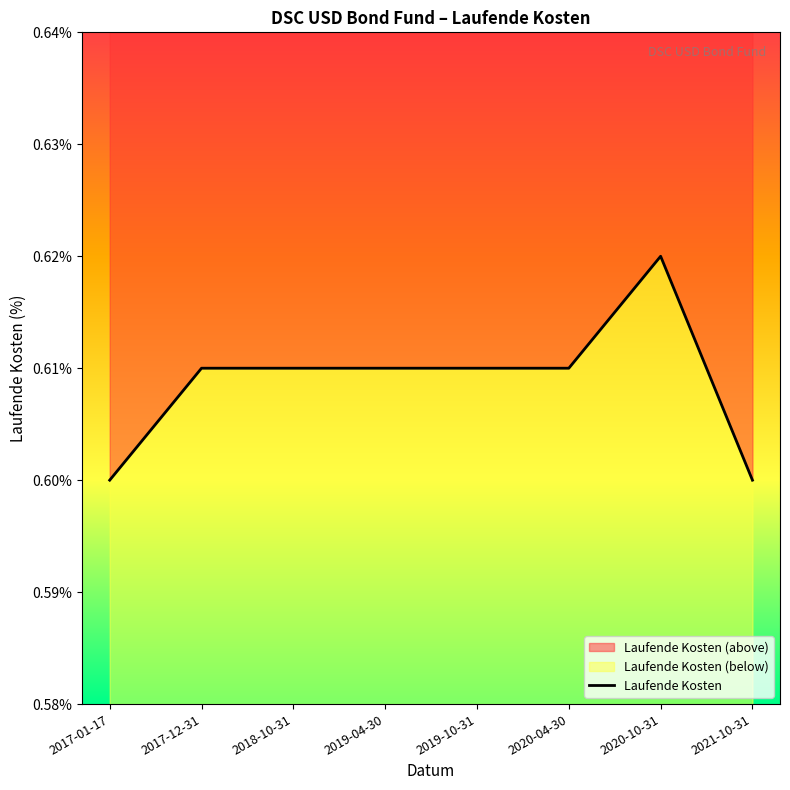

Between 2019-10-31 and 2017-01-17, which is larger?

2019-10-31